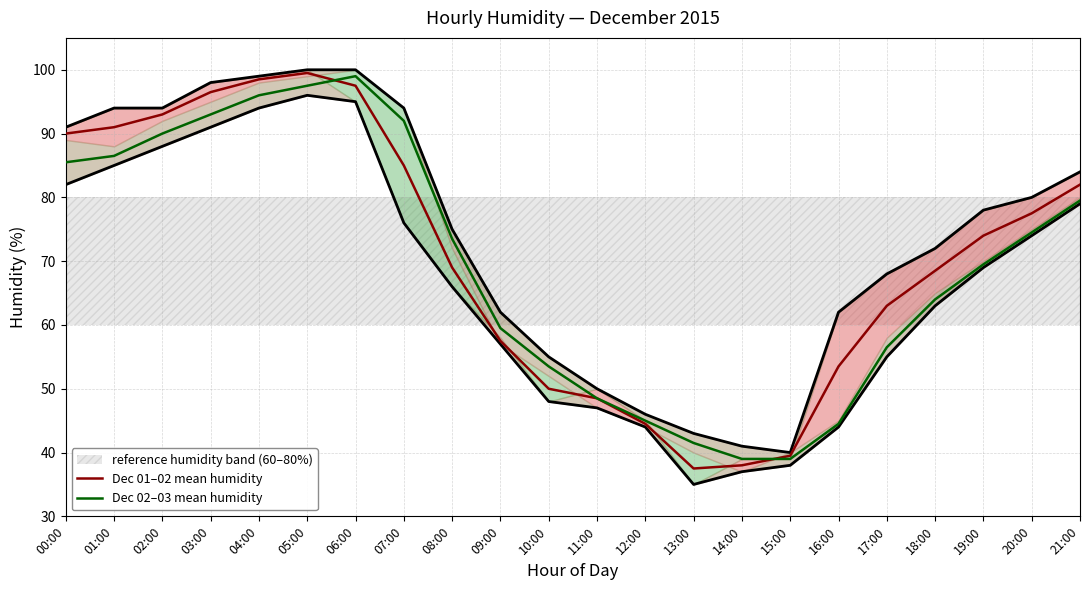

Rank the series at 20:00 from highest to lowest value.

Dec 01–02 mean humidity, Dec 02–03 mean humidity